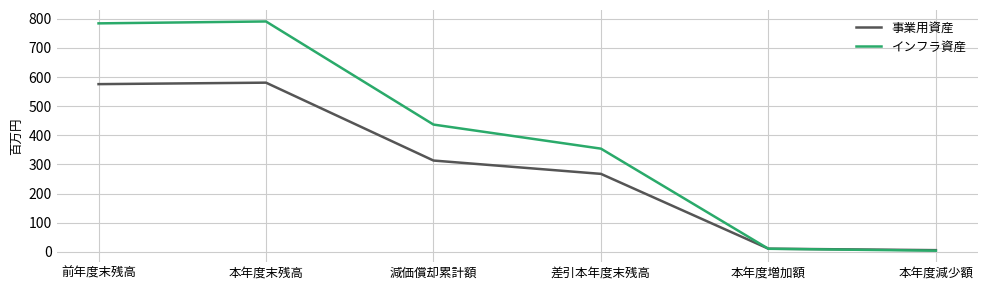

What is the maximum value shown in the chart?

790.9